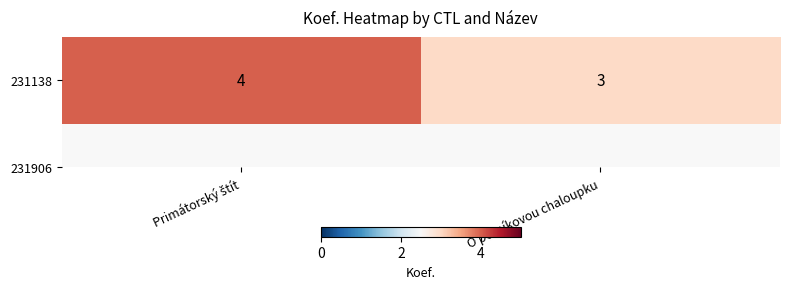

What is the sum of the values at Primátorský štít and O perníkovou chaloupku?

7